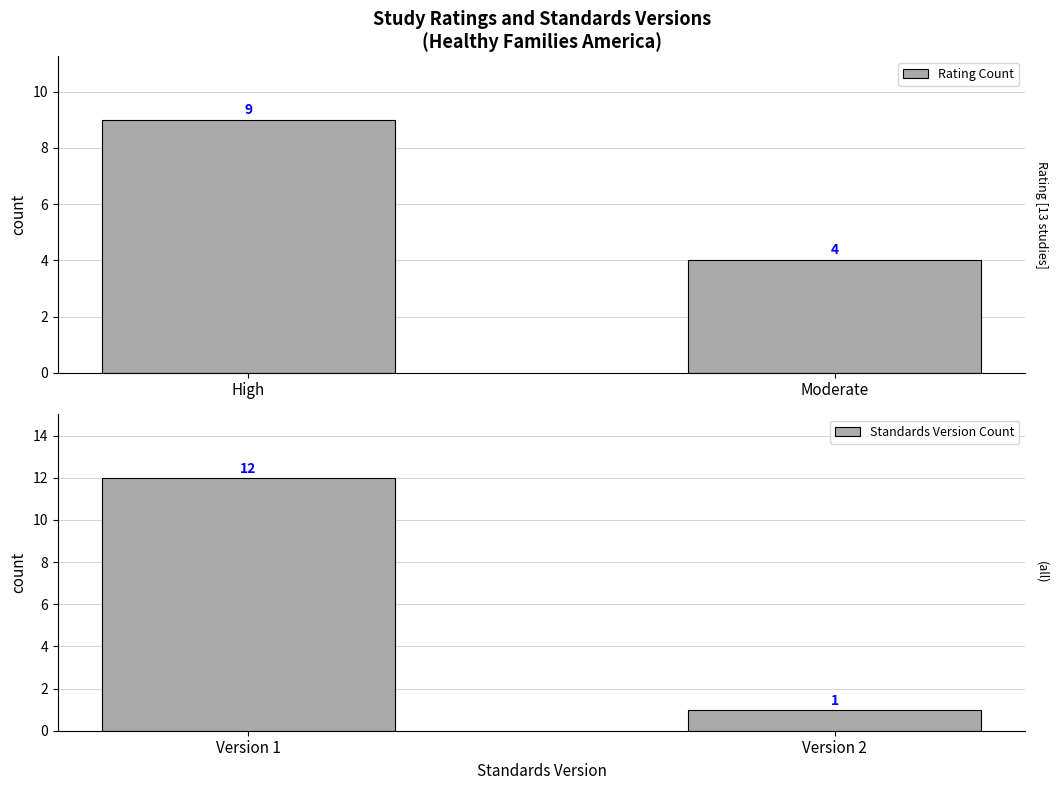

Rank the categories by Standards Version Count value from highest to lowest.

Version 1, Version 2